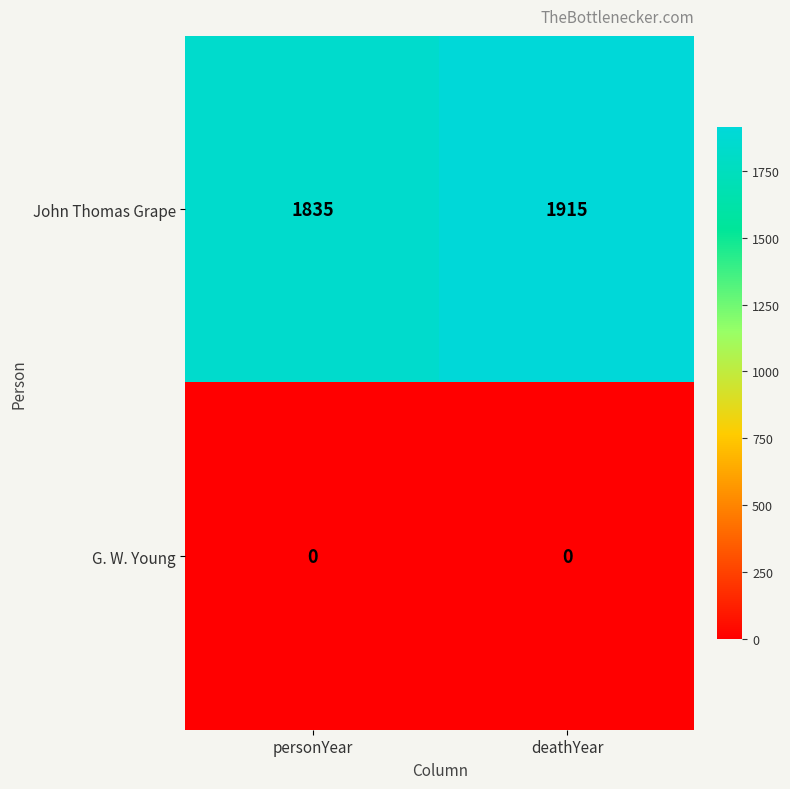

List the series in order of their overall mean, highest first.

John Thomas Grape, G. W. Young